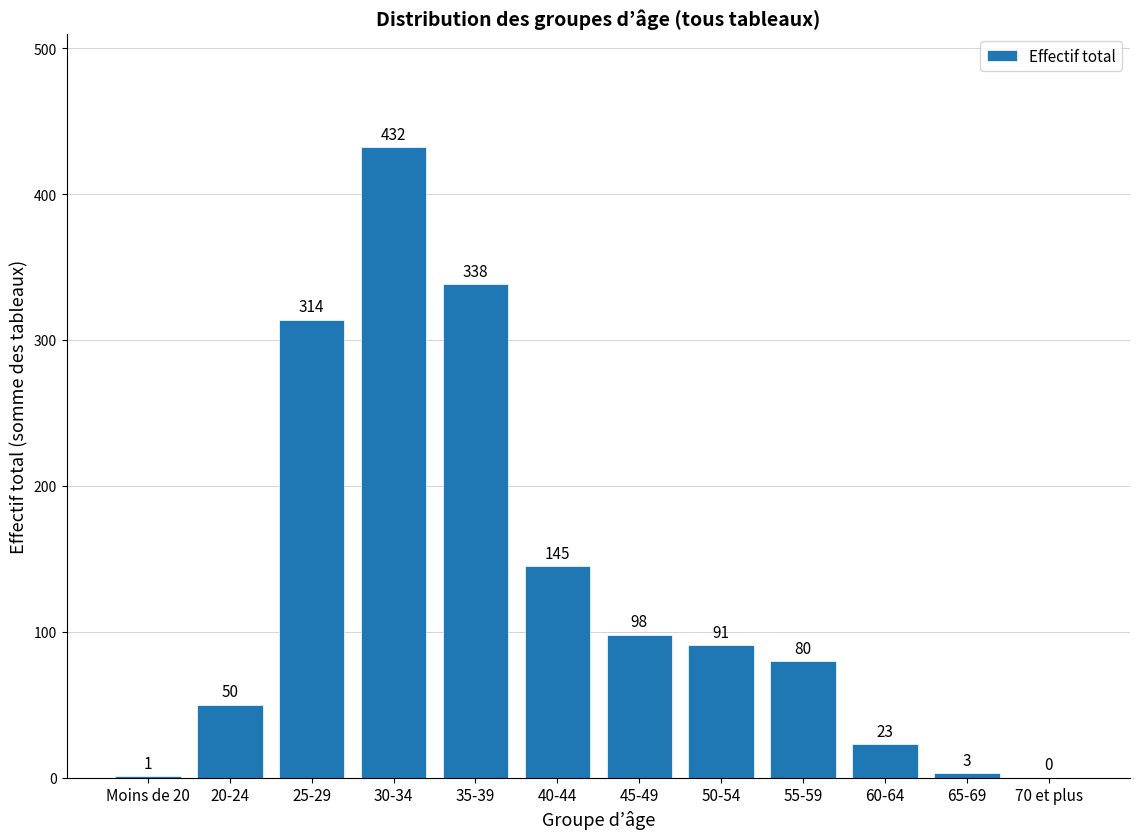

Reading right to left, transcribe all the data shown in this chart.

70 et plus=0	65-69=3	60-64=23	55-59=80	50-54=91	45-49=98	40-44=145	35-39=338	30-34=432	25-29=314	20-24=50	Moins de 20=1